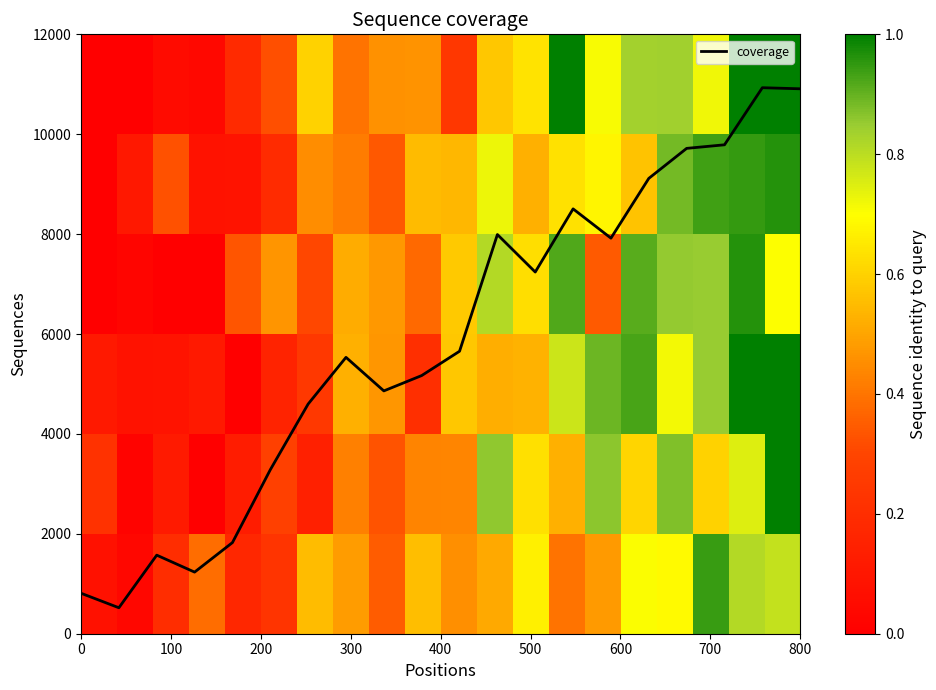

The value of coverage at 800 is 18175.2. True or false?

False